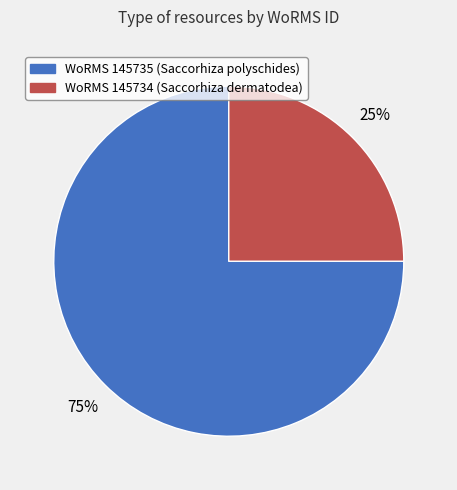

To the nearest percent, what is the difference between the largest and smallest slice percentages?

50%